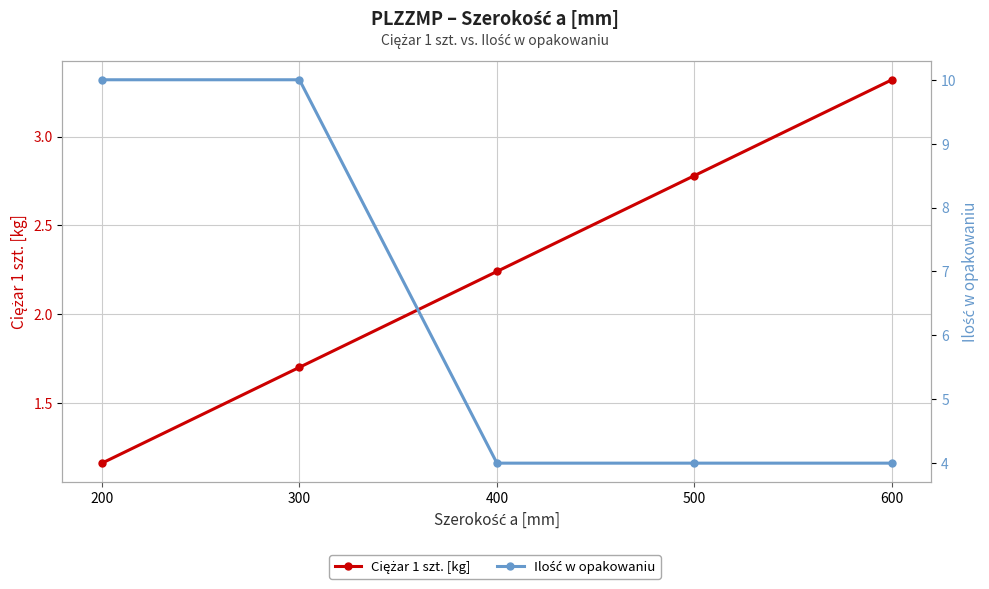

List the series in order of their peak value, highest first.

Ilość w opakowaniu, Ciężar 1 szt. [kg]